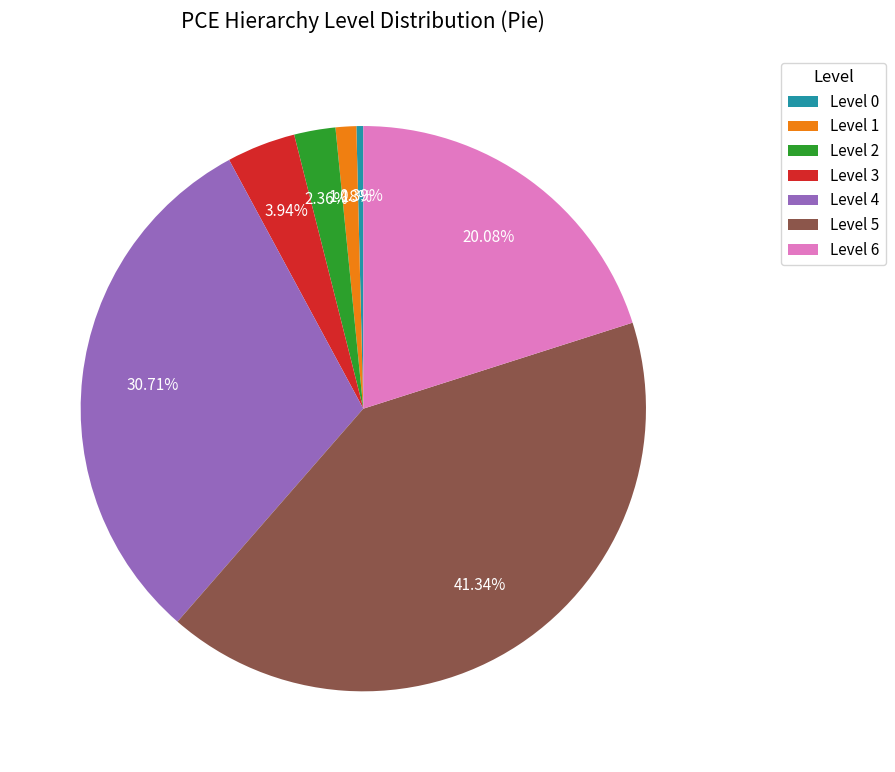

Rank the categories by value from highest to lowest.

Level 5, Level 4, Level 6, Level 3, Level 2, Level 1, Level 0